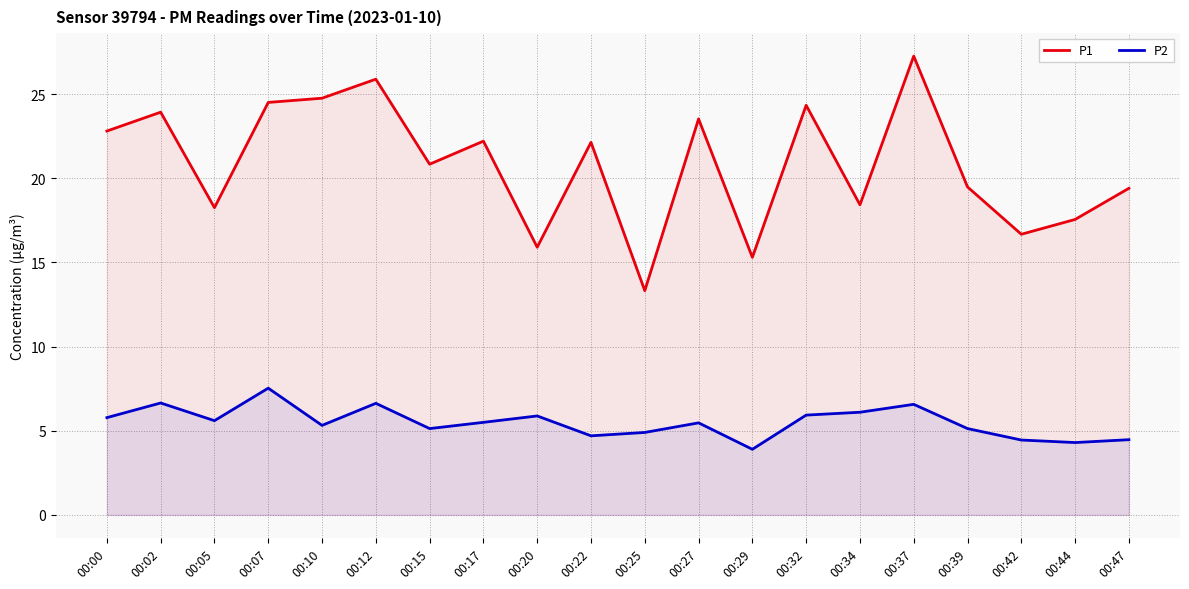

How many lines are shown in the chart?

2